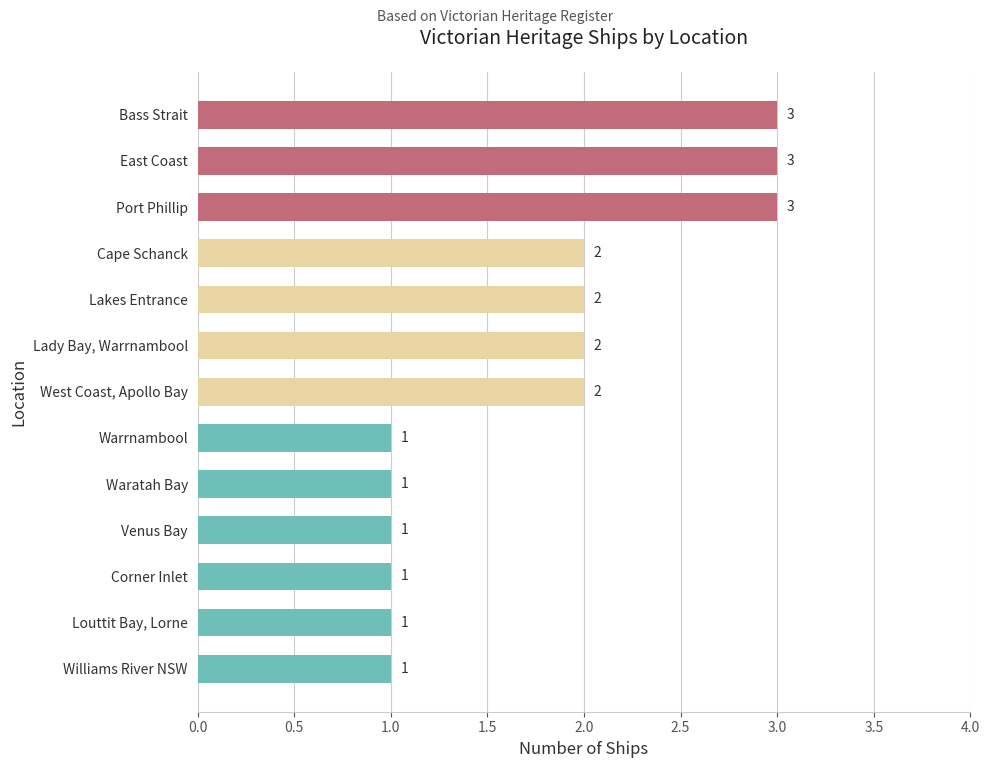

What is the difference between the maximum and minimum values?

2